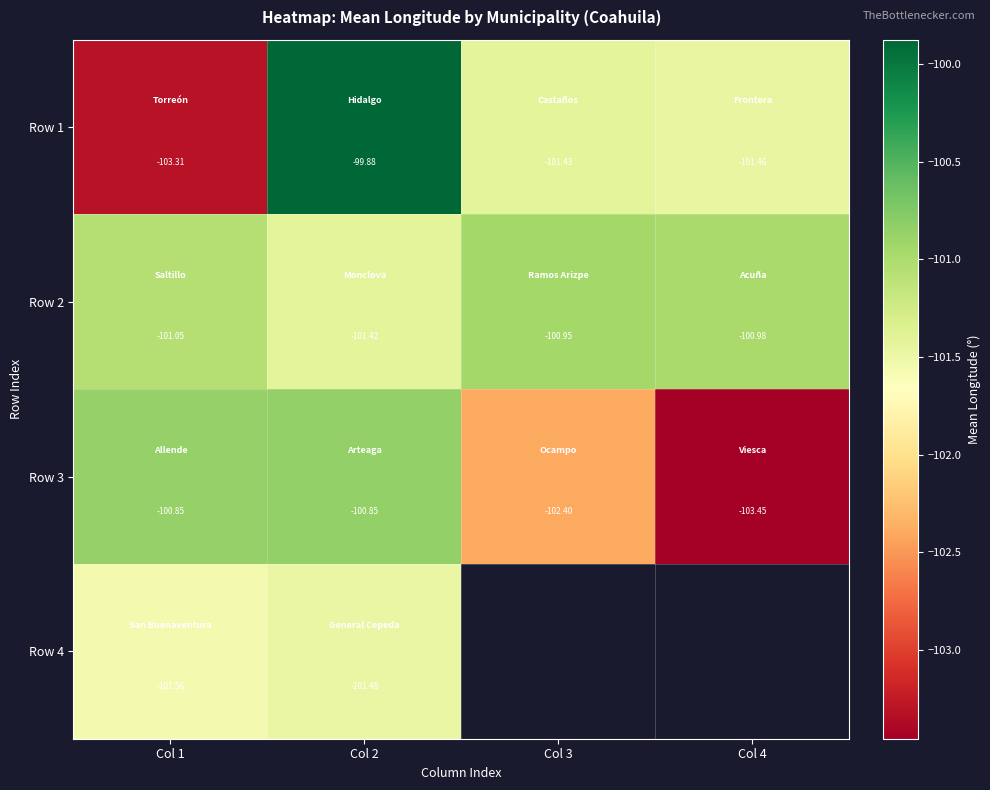

What is the maximum value for Row 3?

-100.8